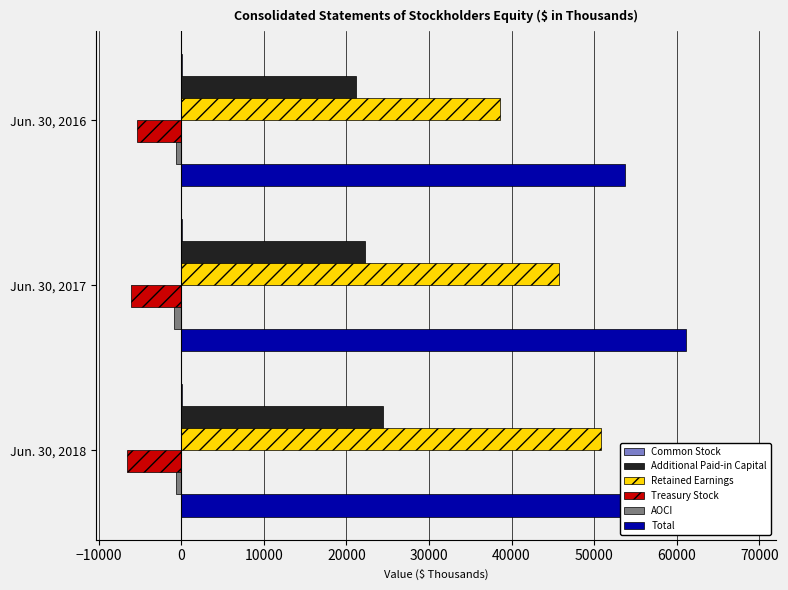

At Jun. 30, 2016, list the series in order from largest to smallest.

Total, Retained Earnings, Additional Paid-in Capital, Common Stock, AOCI, Treasury Stock